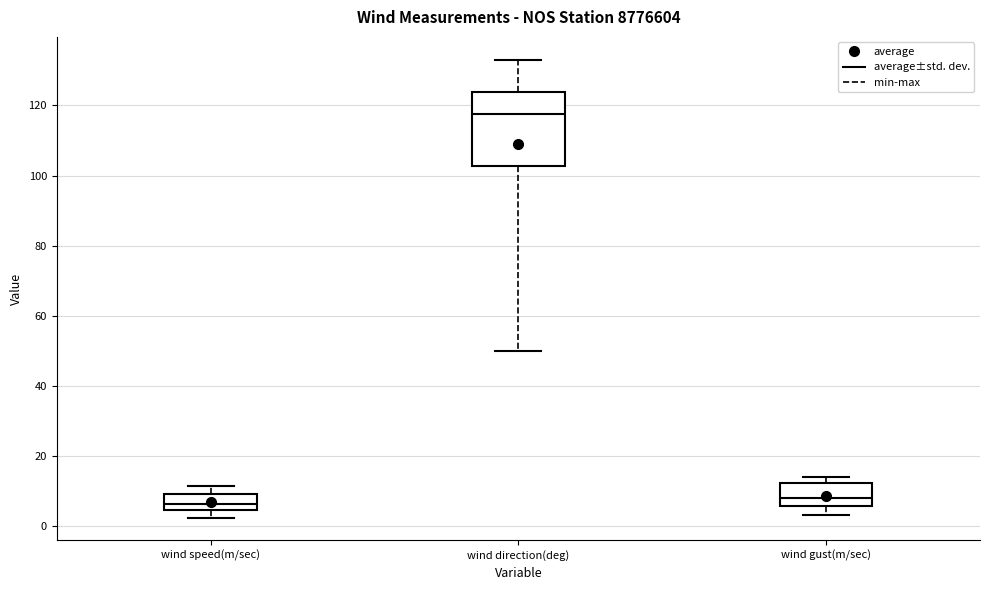

Where does the lower whisker of the box for wind gust(m/sec) end on the y-axis? The values are not printed on the chart, so give them approximately, as read against the axis.

4